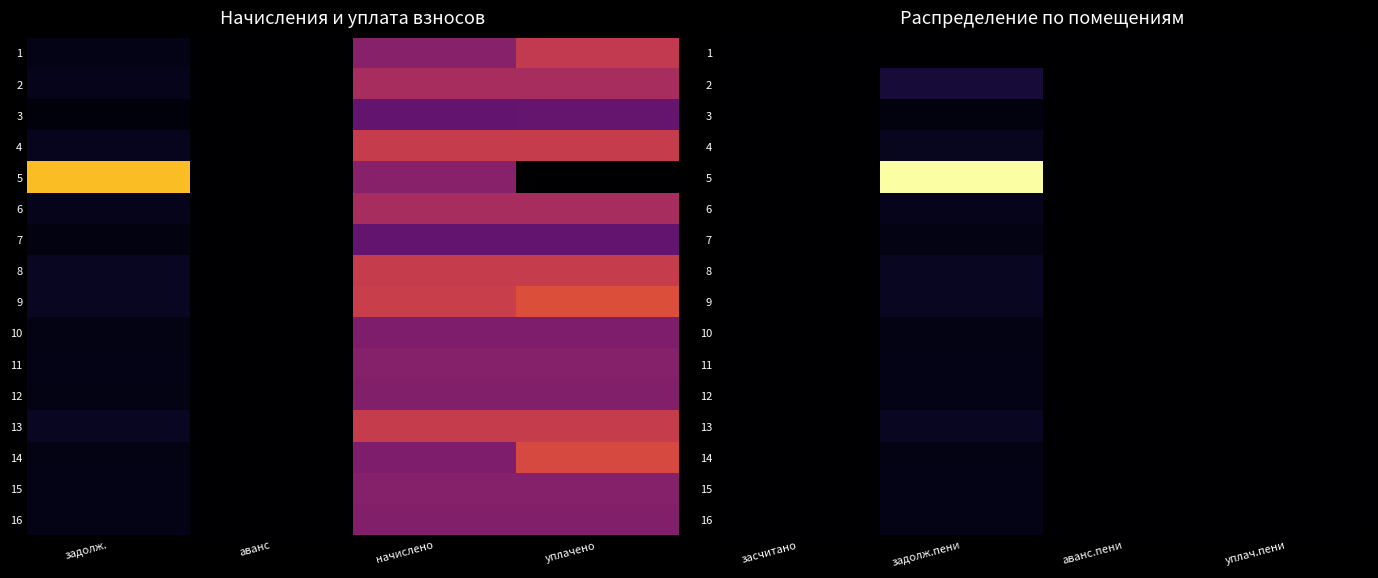

The 14 series shows 0.1 at уплач.пени. True or false?

False